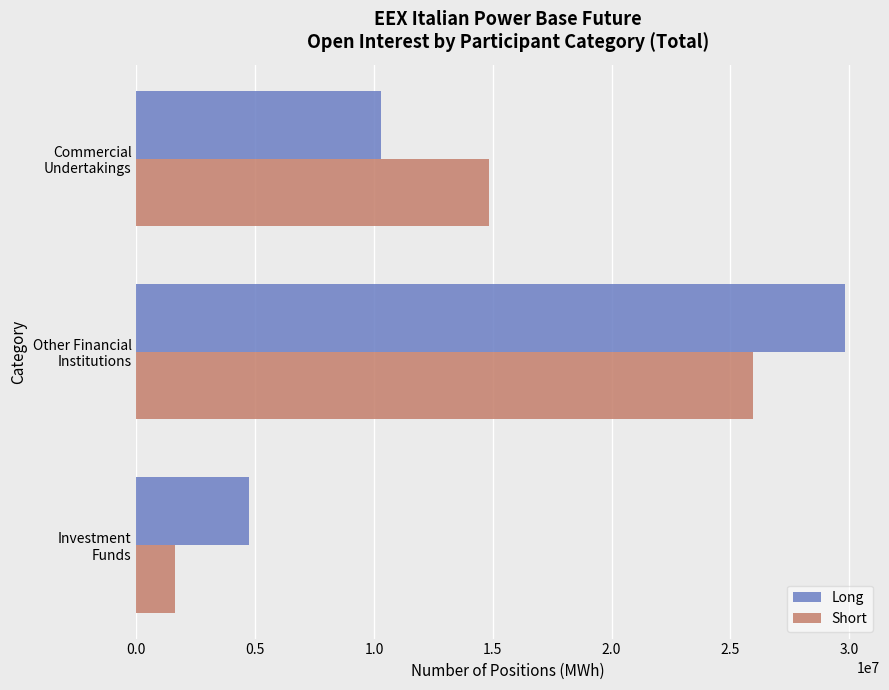

What is the difference between the maximum and minimum values in the Short series?

24304705